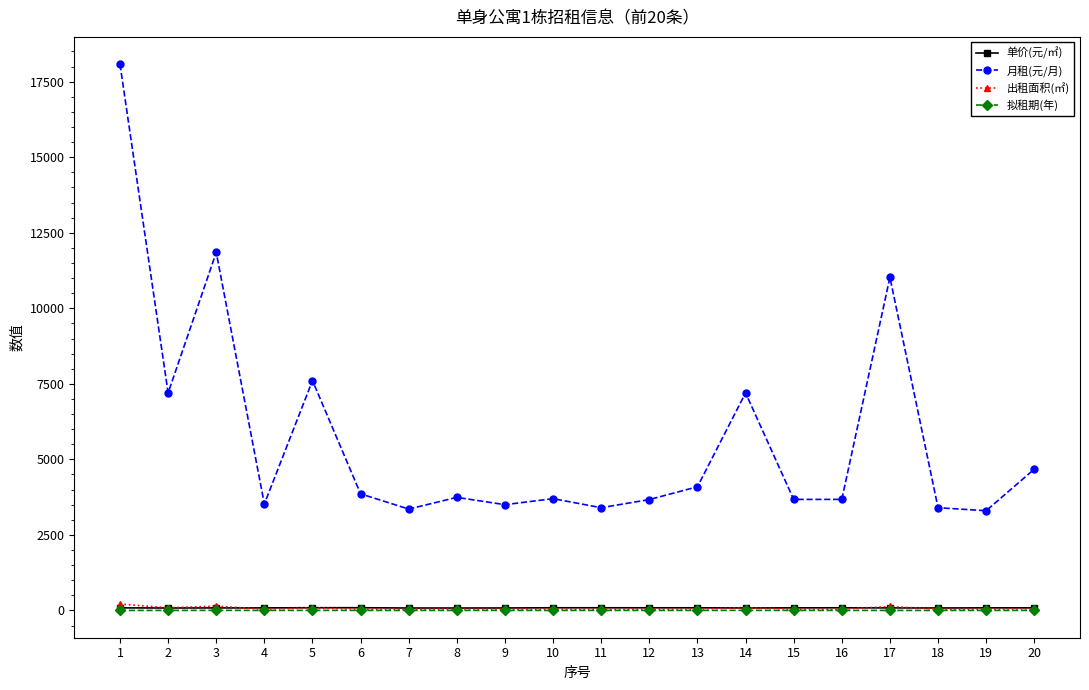

True or false: 月租(元/月) has more than 1 interior local peaks.

True